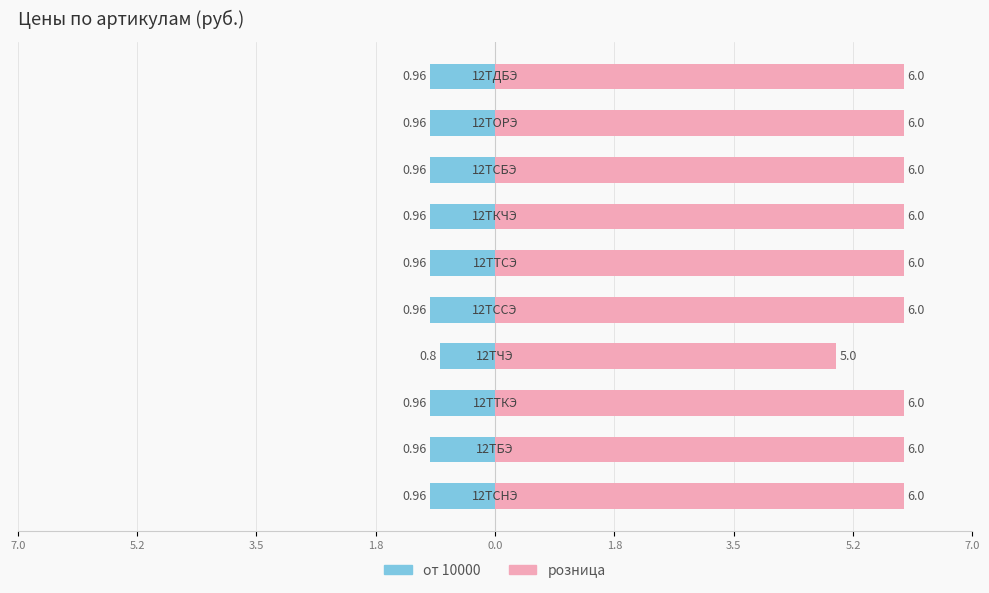

True or false: розница has a value of 1.4 at 0.0.

False